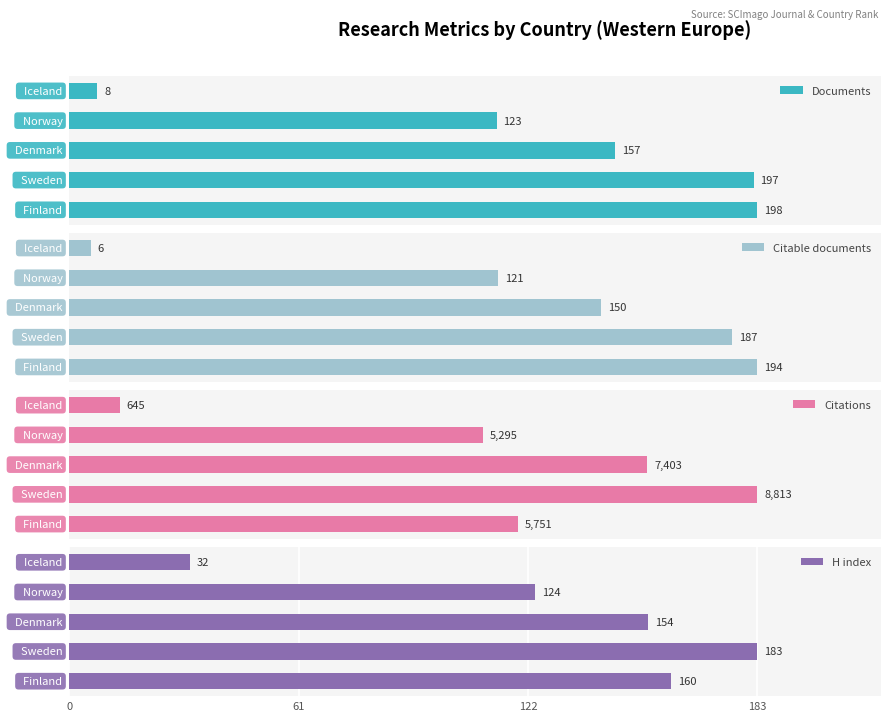

How many categories are shown in the chart?

5